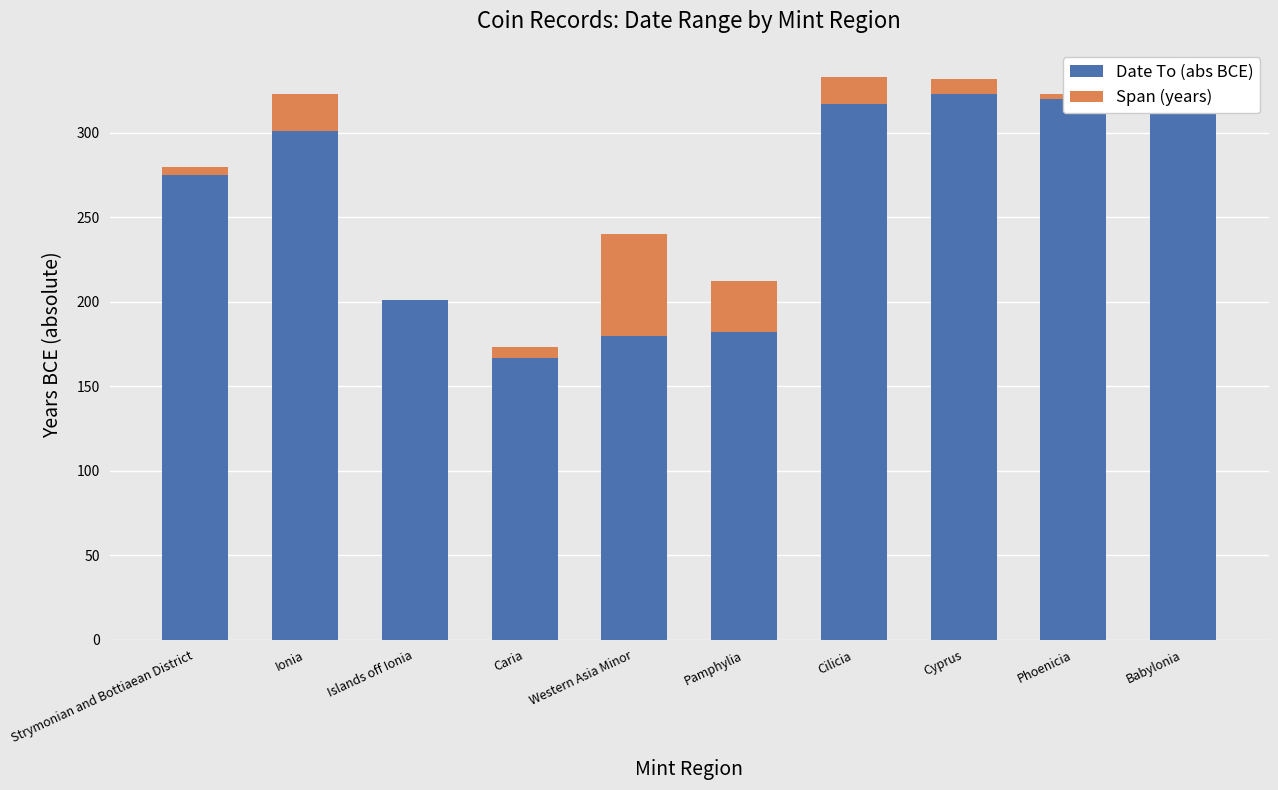

Are the bars grouped side by side (vs. stacked)?

No